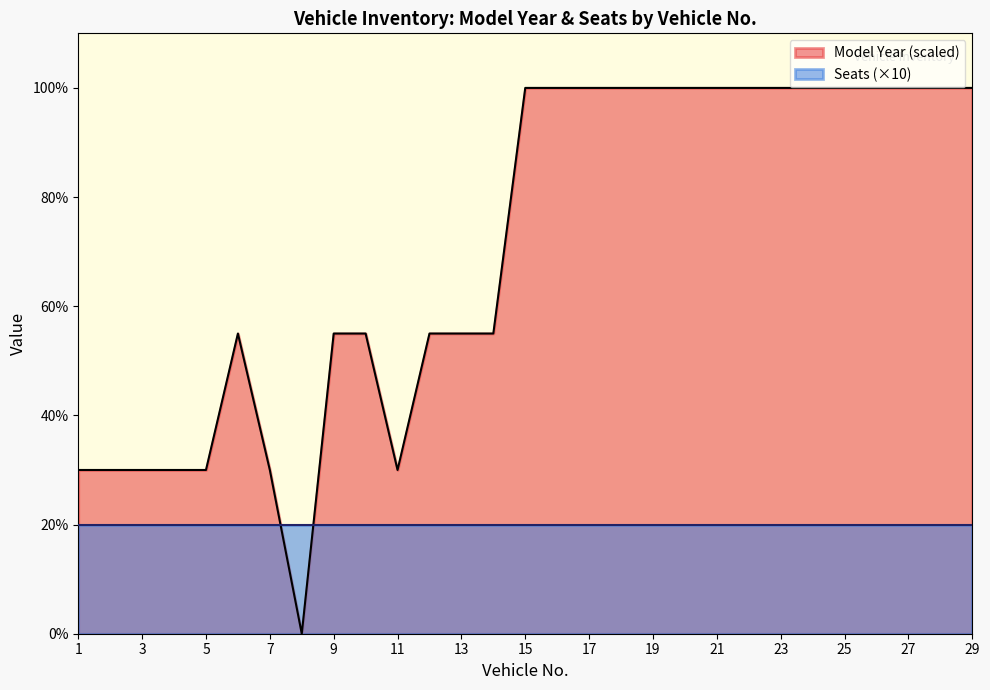

Which label corresponds to the largest value in the chart?

15